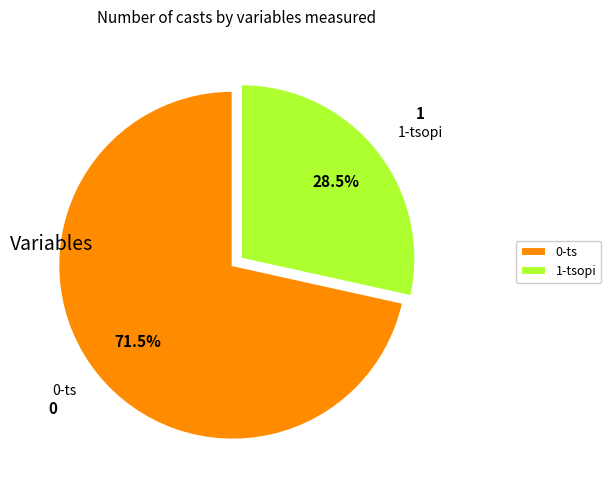

What is the ratio of the value at 0-ts to the value at 1-tsopi?

2.5